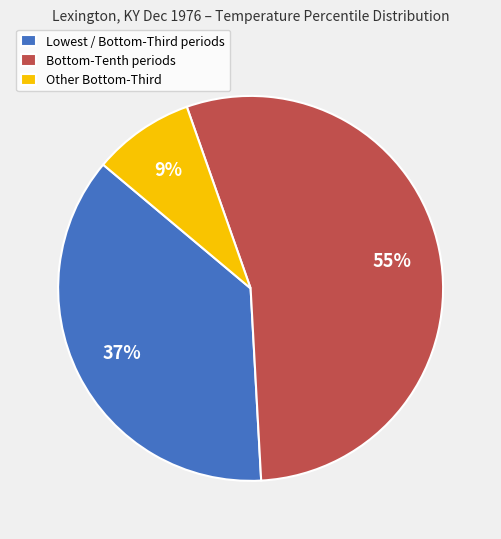

To the nearest percent, what is the difference between the largest and smallest slice percentages?

46%